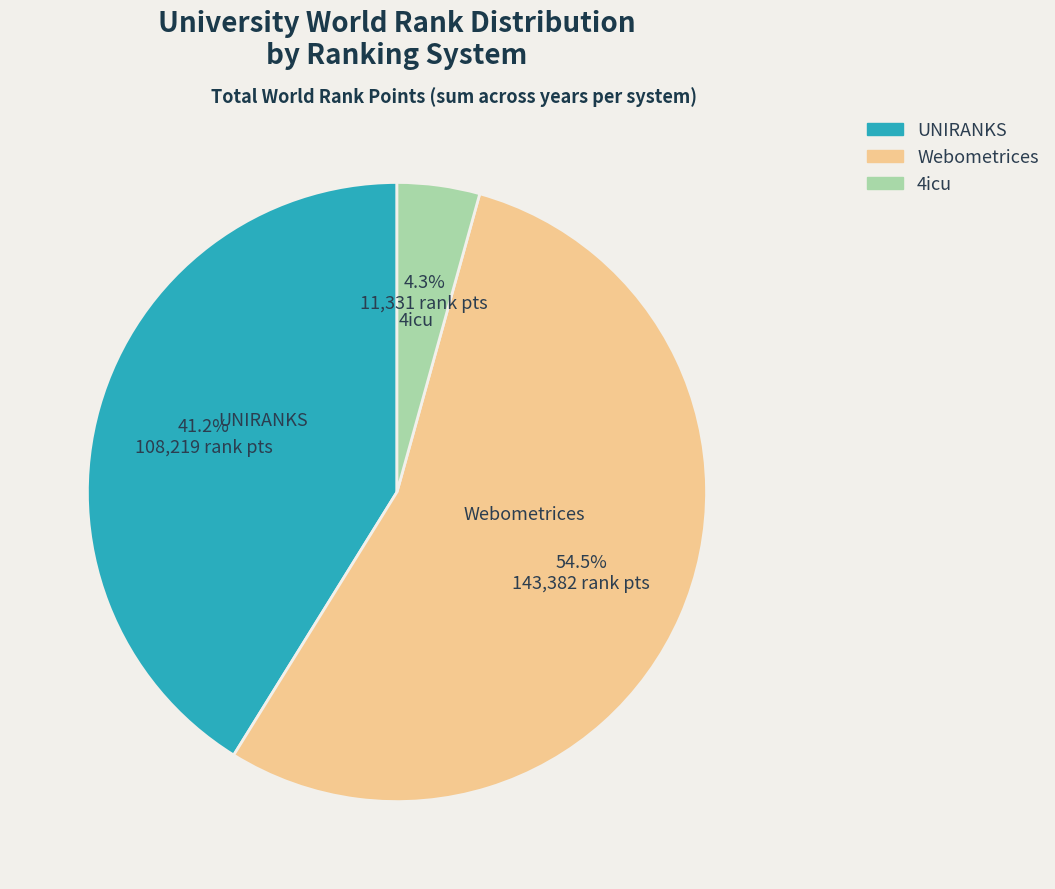

Is there any slice that represents more than half of the pie?

Yes